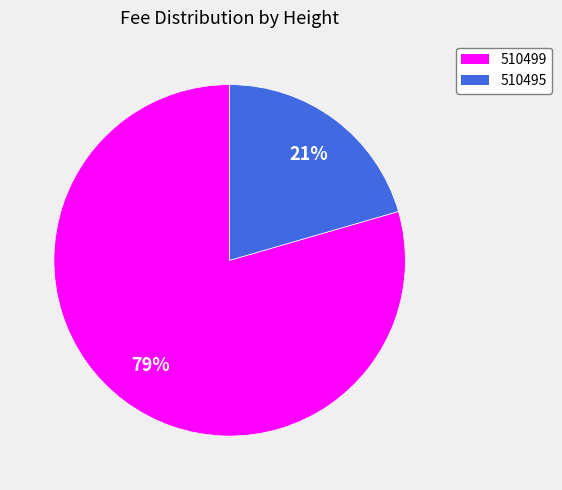

To the nearest percent, what percentage of the pie is 510499?

79%